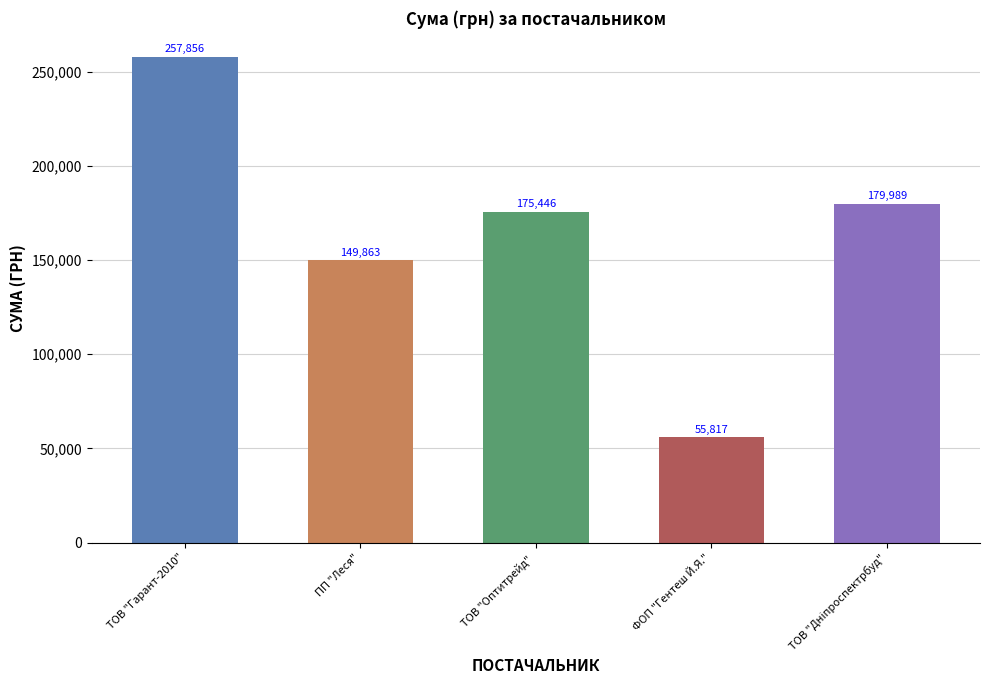

What is the minimum value shown in the chart?

55817.0